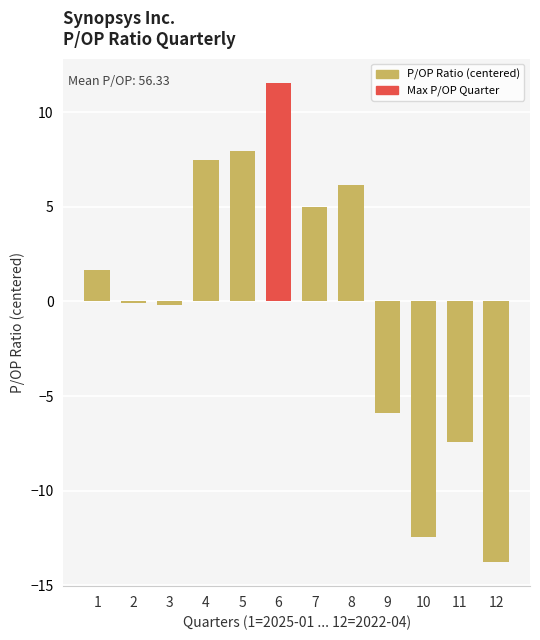

Count the number of data series in this chart.

1